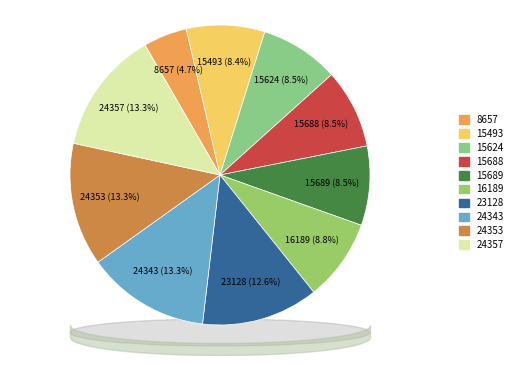

To the nearest percent, what is the combined percentage of 24357 and 15624?

22%